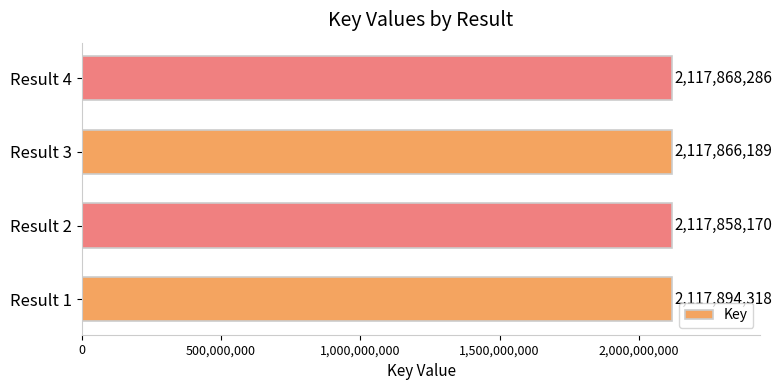

Where is the data nearest to the value 2117876244?

Result 4